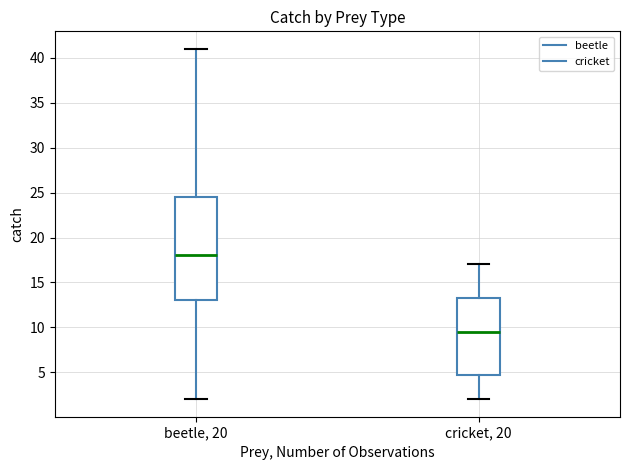

Which box's median line is the lowest?

cricket, 20